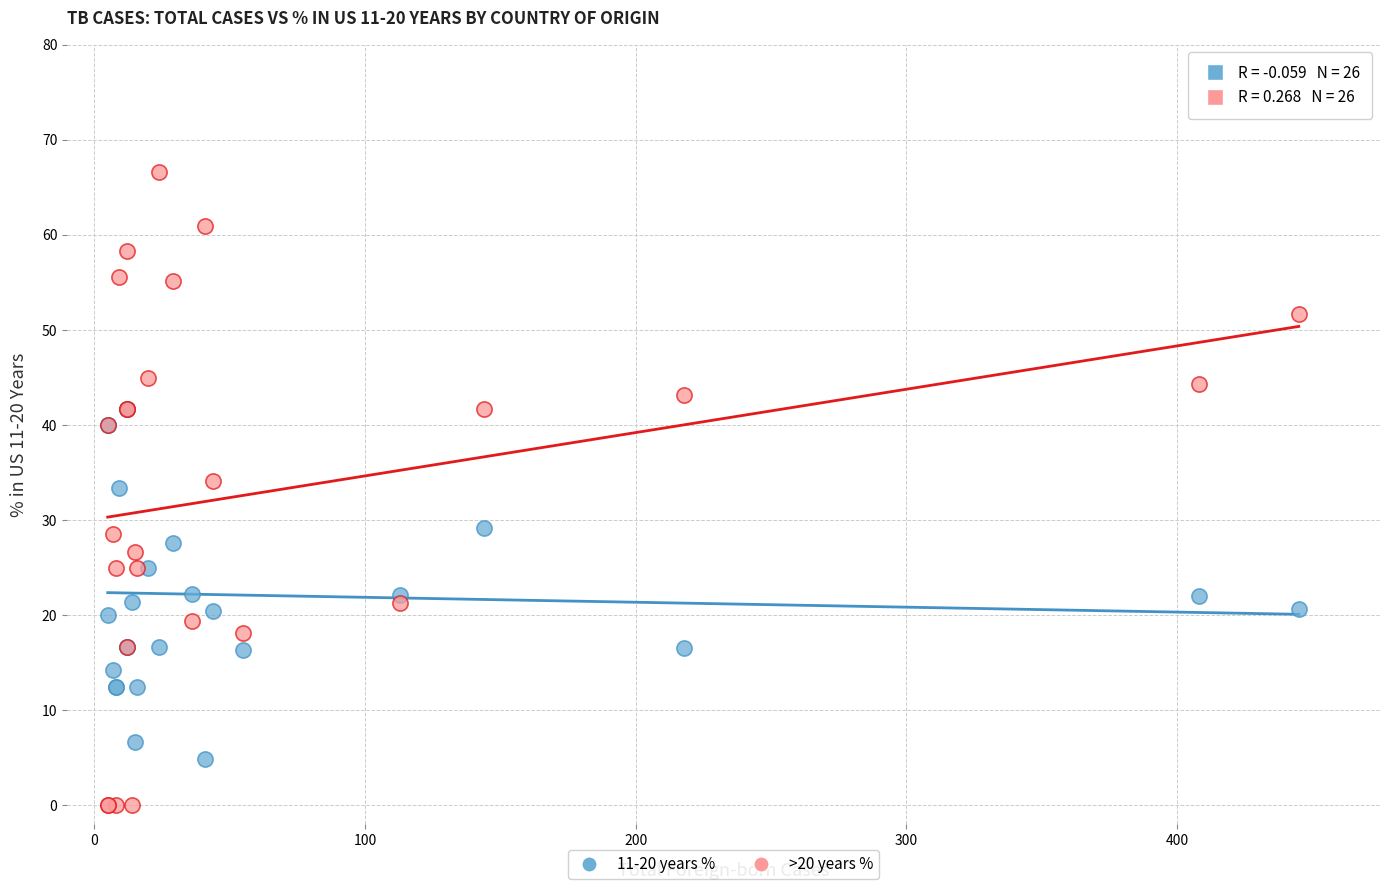

What are all the series names shown in the legend?

11-20 years %, >20 years %